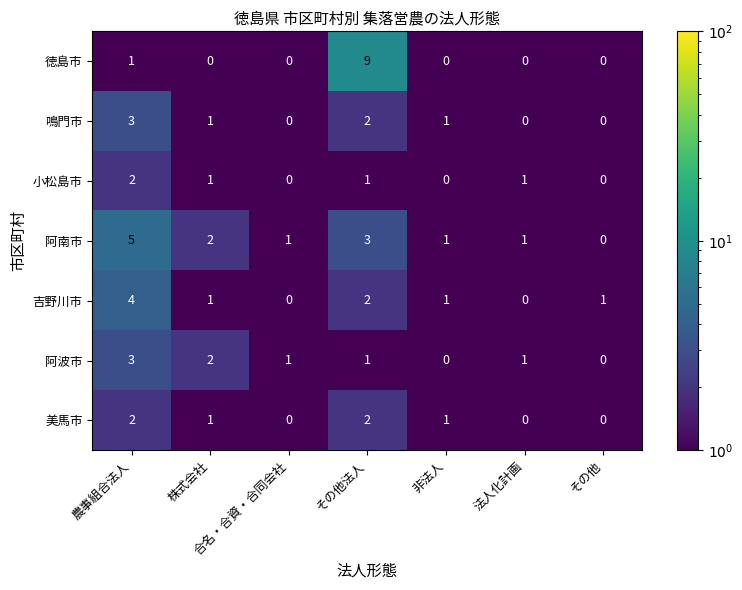

Which series has the largest range (max minus min)?

徳島市